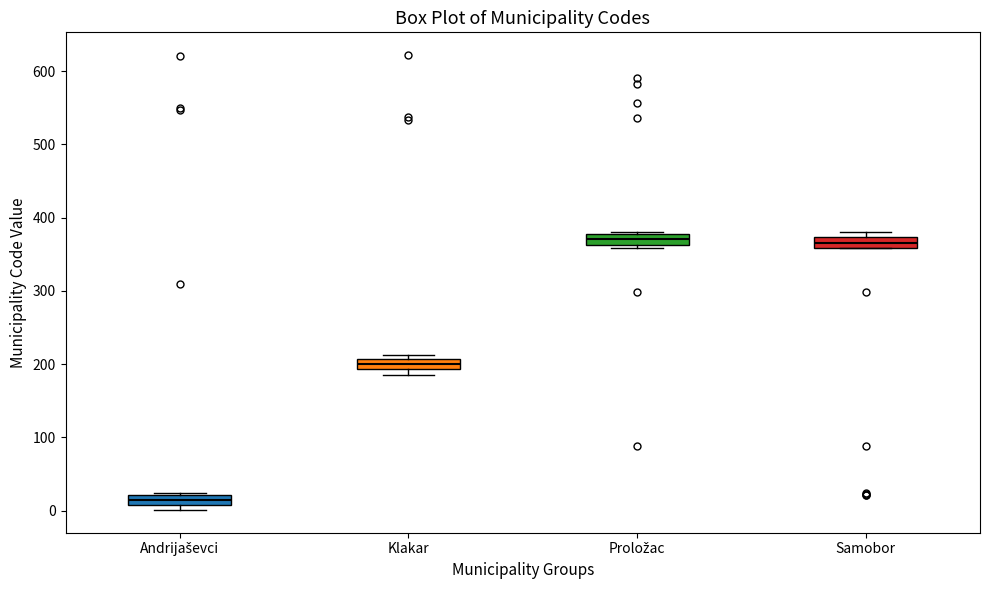

Where is the upper edge of the box for Samobor on the y-axis? The values are not printed on the chart, so give them approximately, as read against the axis.

370